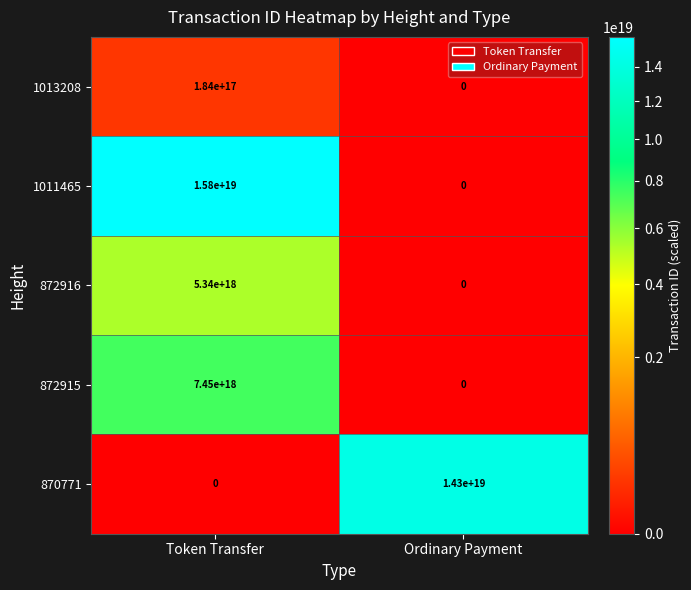

At which label does 872916 reach its peak?

Token Transfer